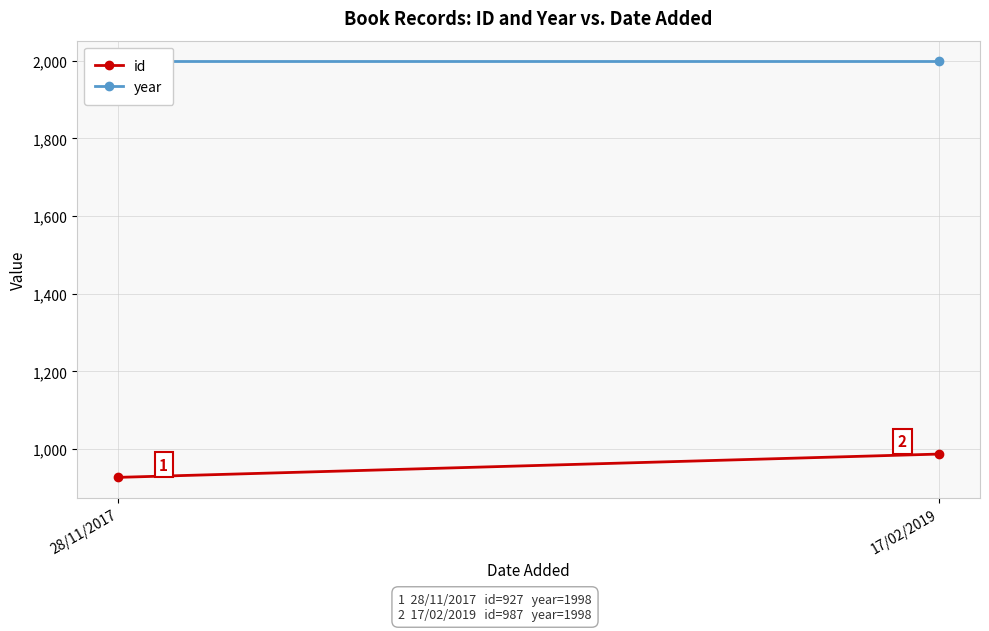

The value of id at 28/11/2017 is 927. True or false?

True